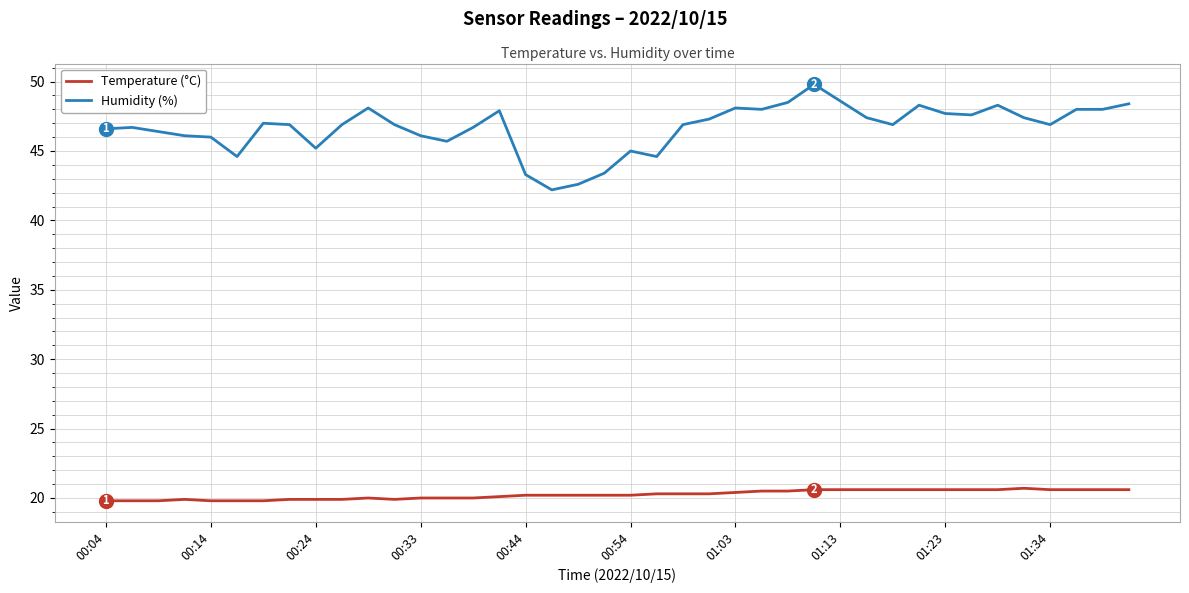

Which series has the largest total across all categories?

Humidity (%)